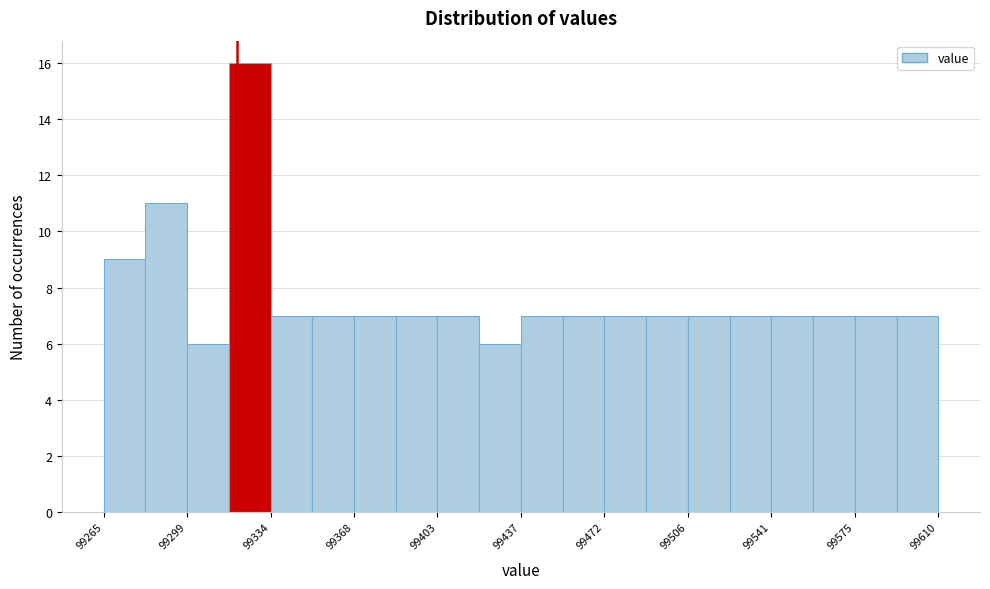

Read against the x-axis, roughly where is the centre of the tallest bar?

99325